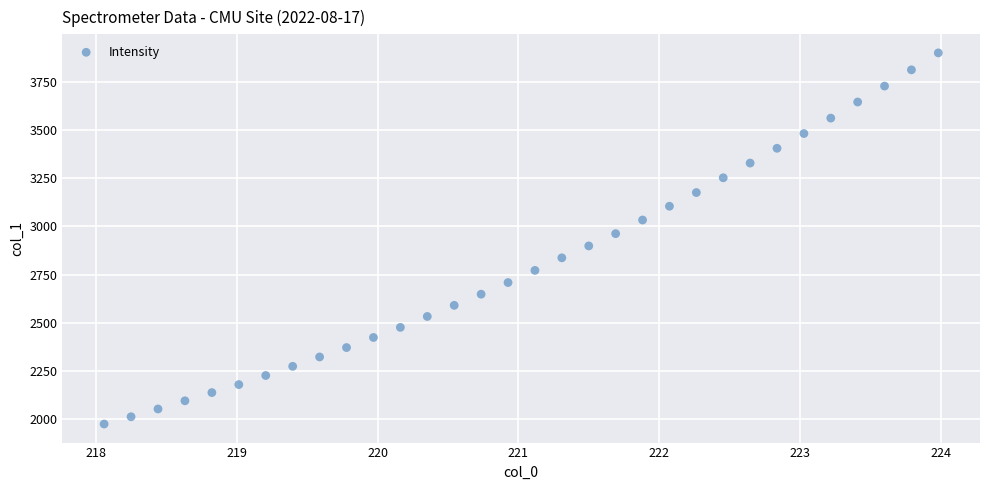

What is the range of X values (max minus min)?

5.9